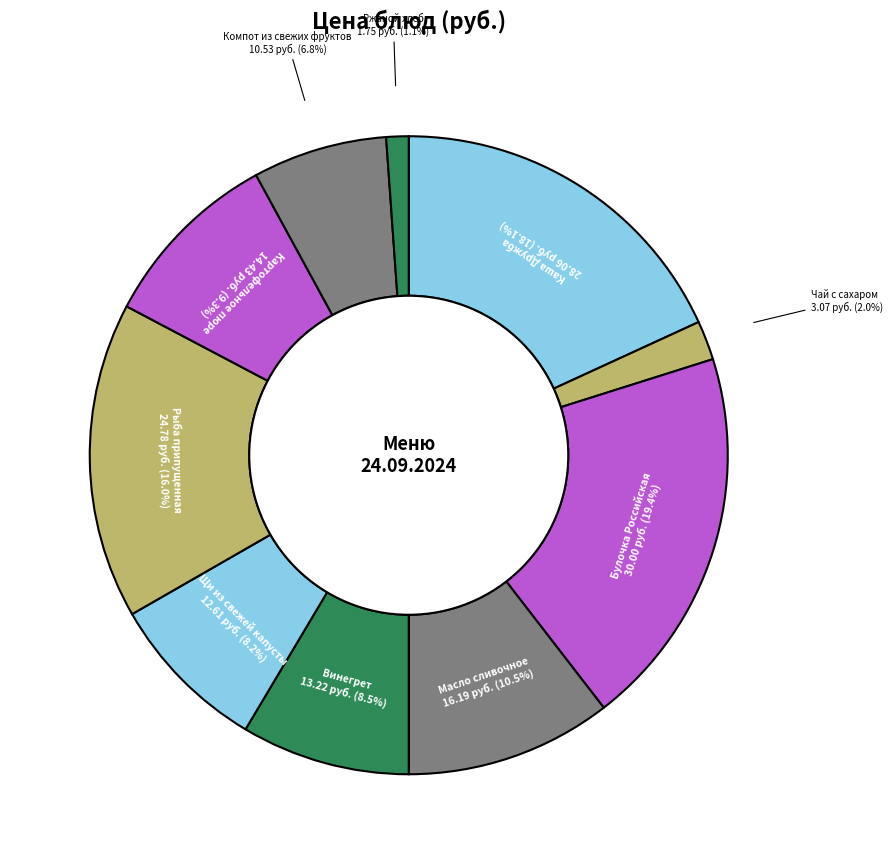

How many slices are in this pie chart?

10